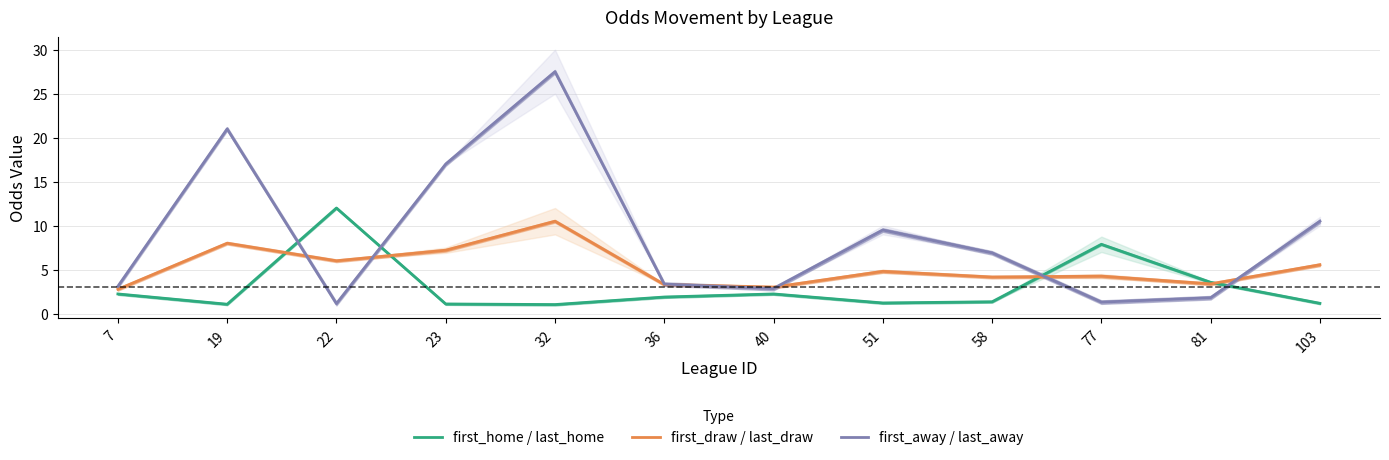

What is the value of the first_away / last_away point at the 3rd from the left?

1.1